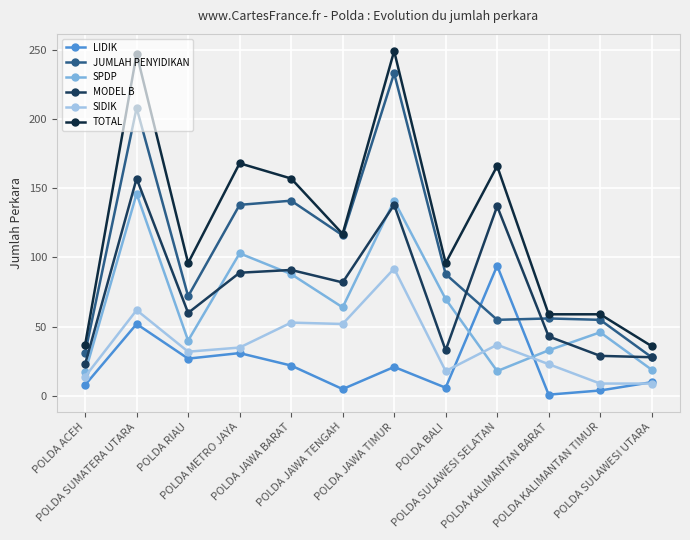

What is the total value across all series at POLDA KALIMANTAN TIMUR?

202